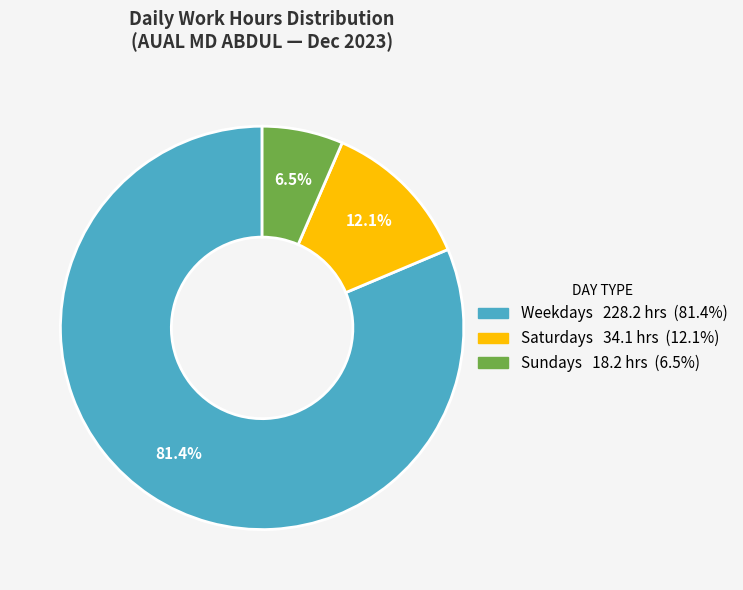

Is there any slice that represents more than half of the pie?

Yes